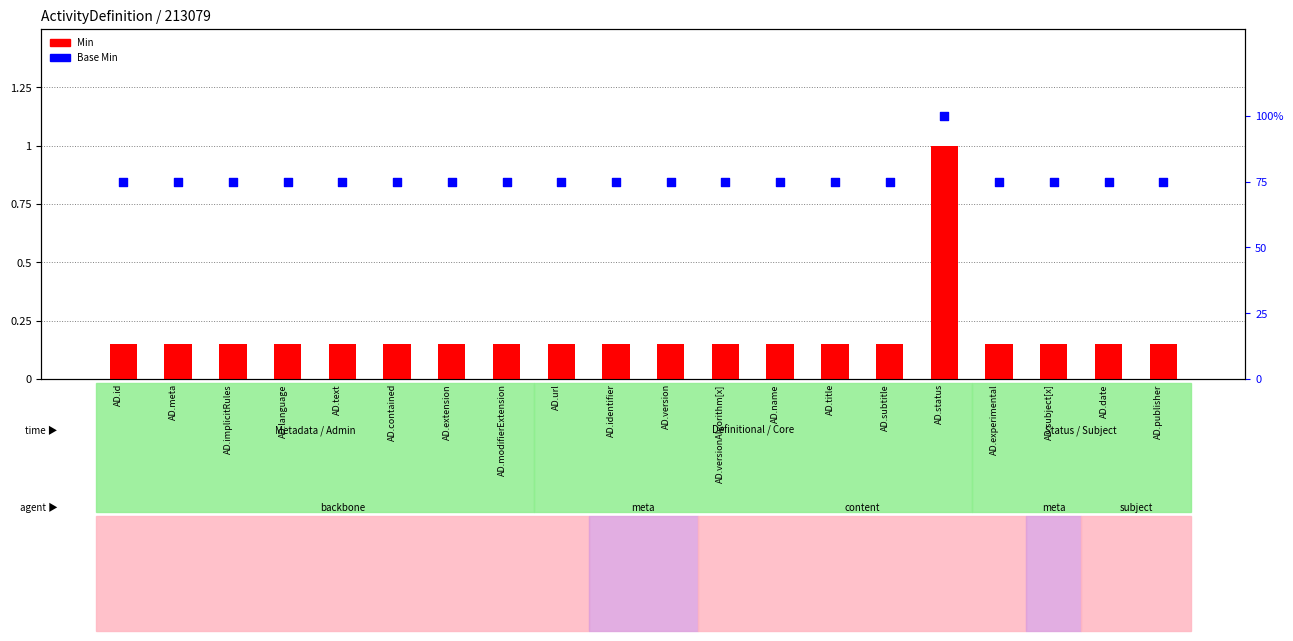

Which series has the widest spread of Y values?

Base Min